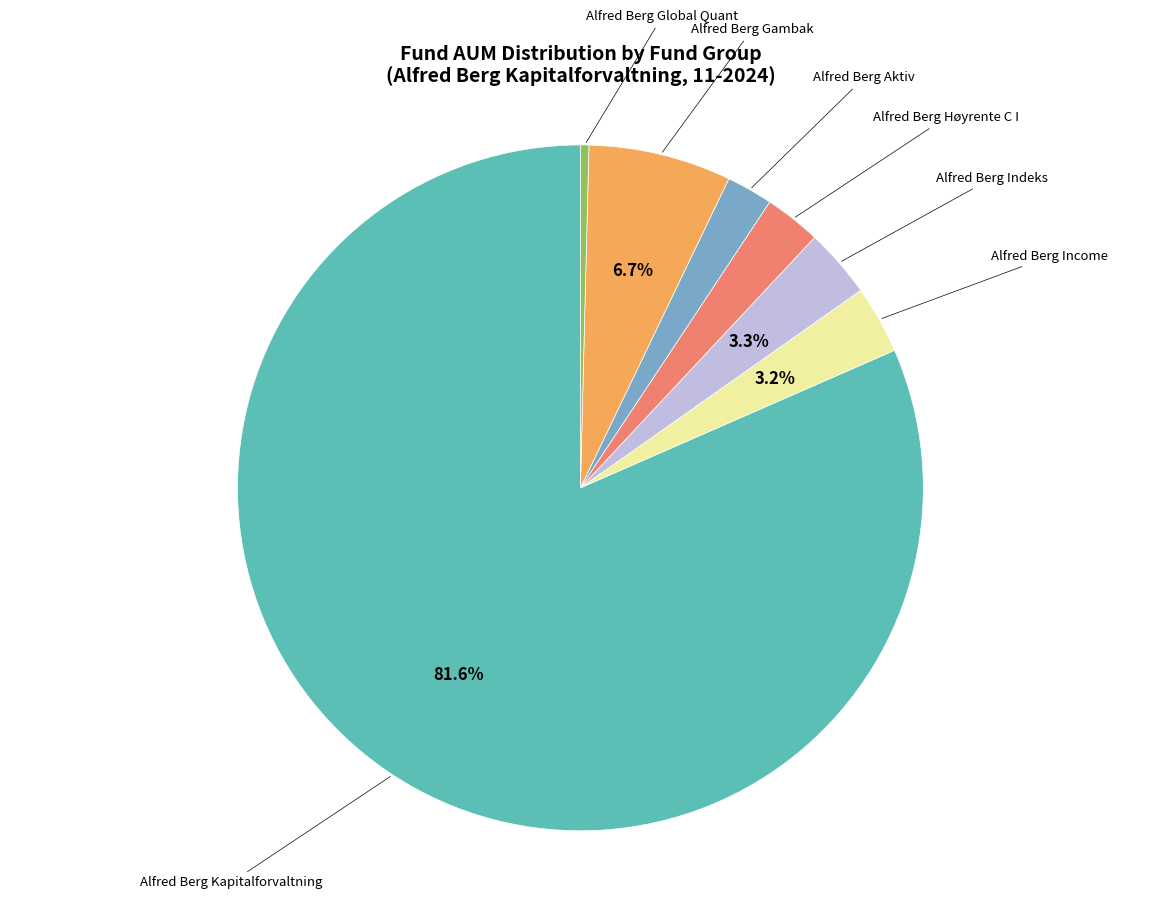

Is it true that Alfred Berg Høyrente C I is 3% of the pie?

True